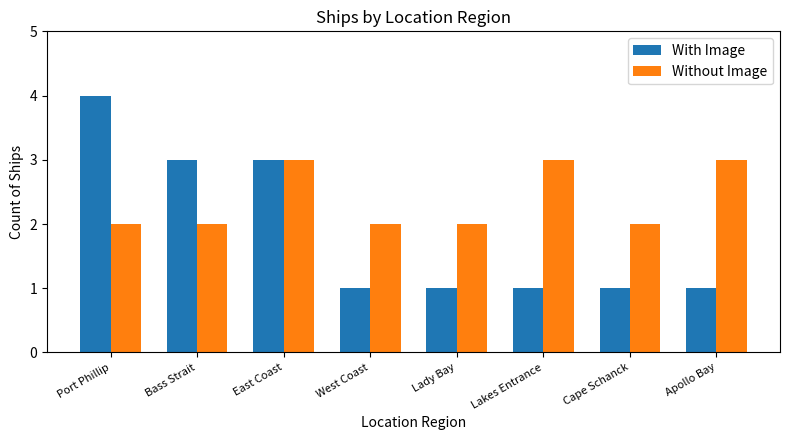

Which series has the widest spread of values?

With Image